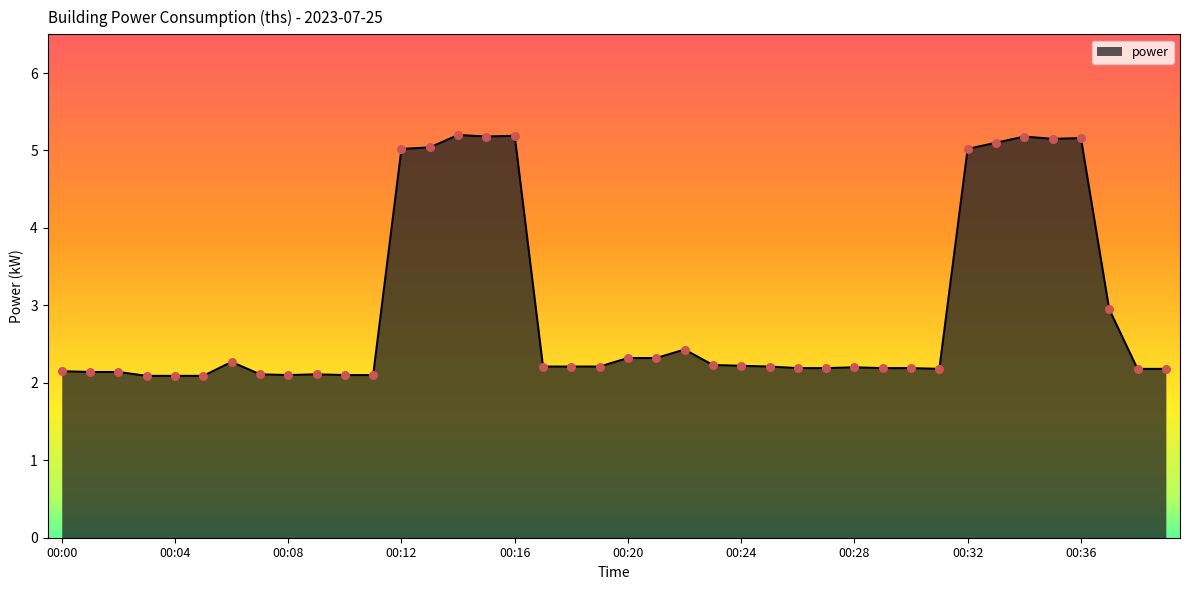

What is the maximum value shown in the chart?

5.2